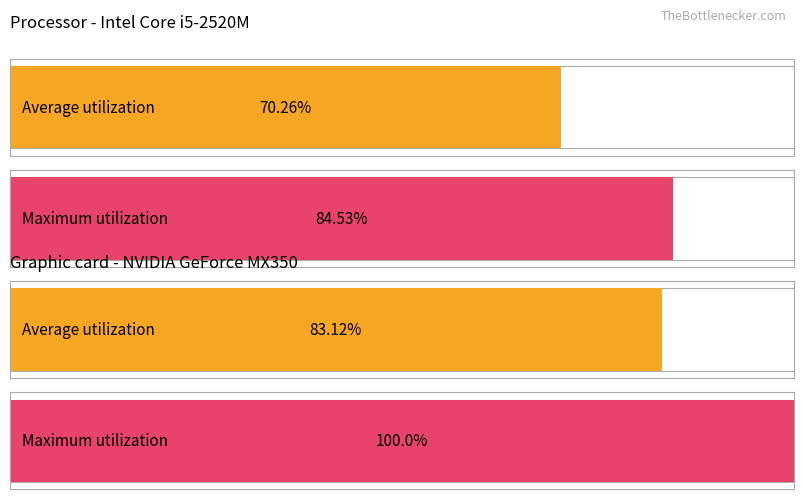

Is it true that Maximum utilization equals 49 at numsrv?

False